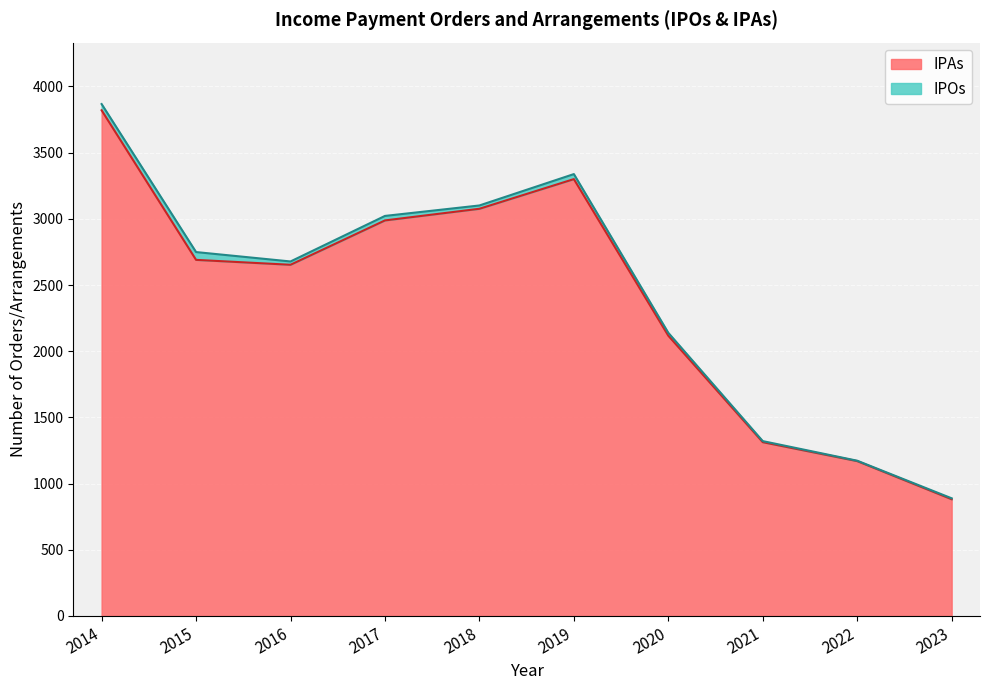

Is it true that IPAs equals 3300 at 2019?

True